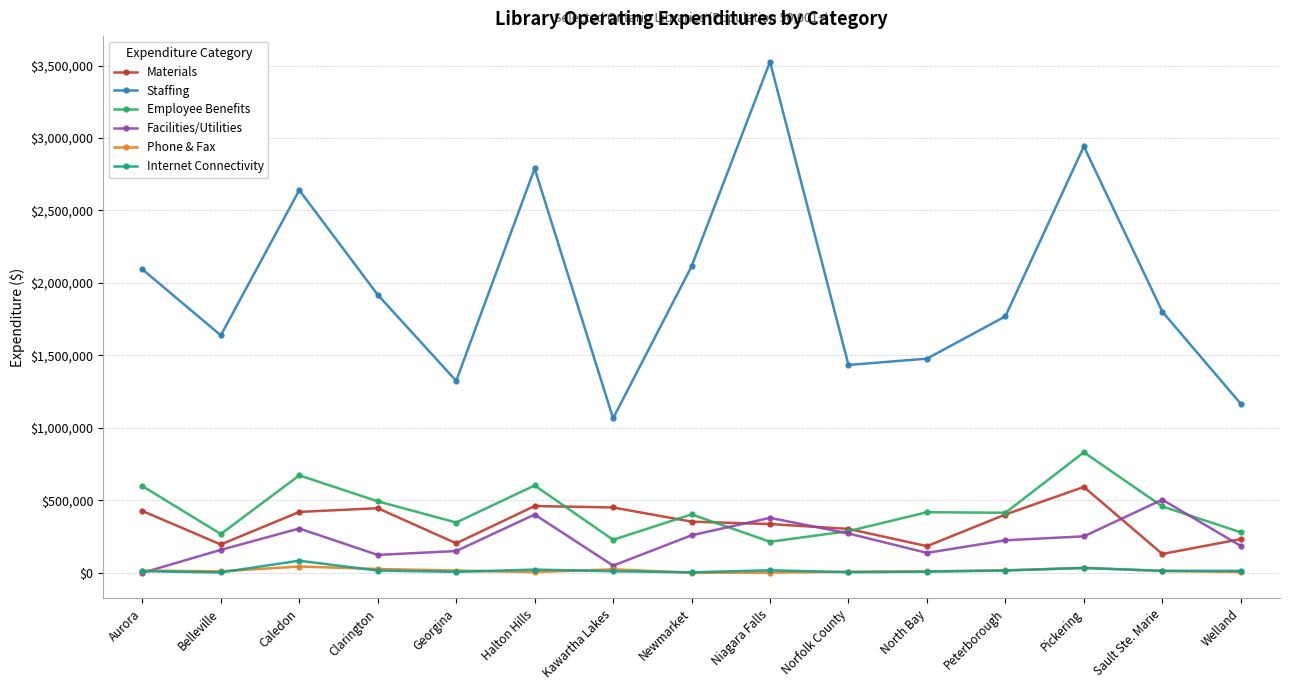

The value of Materials at Norfolk County is 89324. True or false?

False